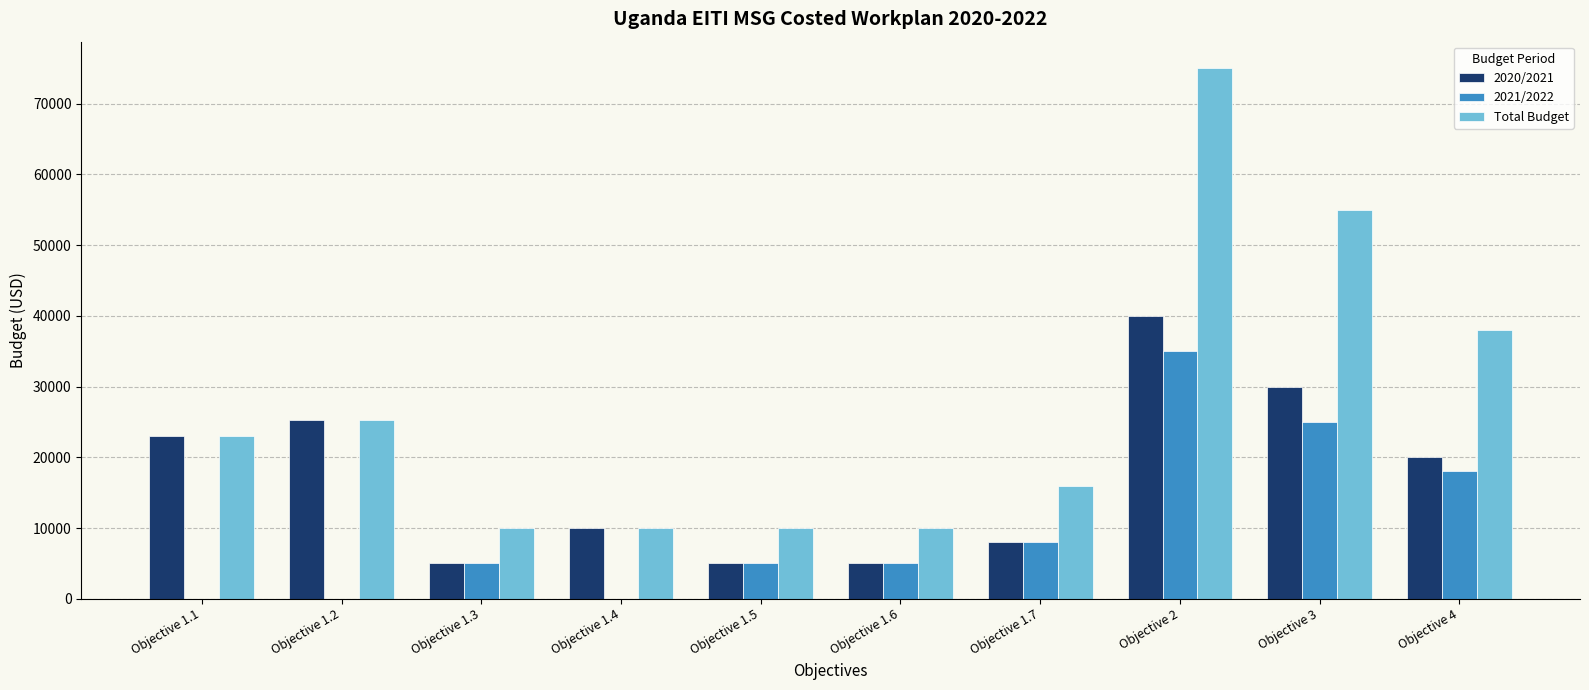

What is the greatest value displayed?

75000